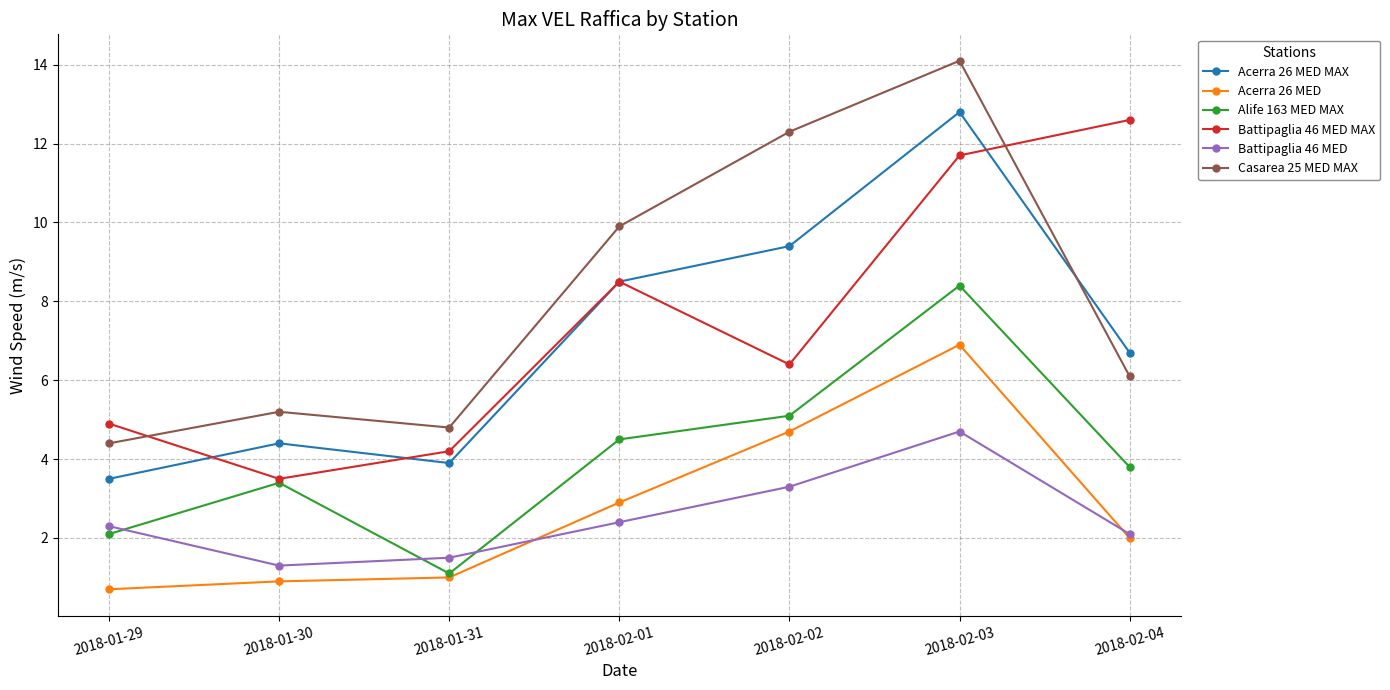

How many lines are shown in the chart?

6